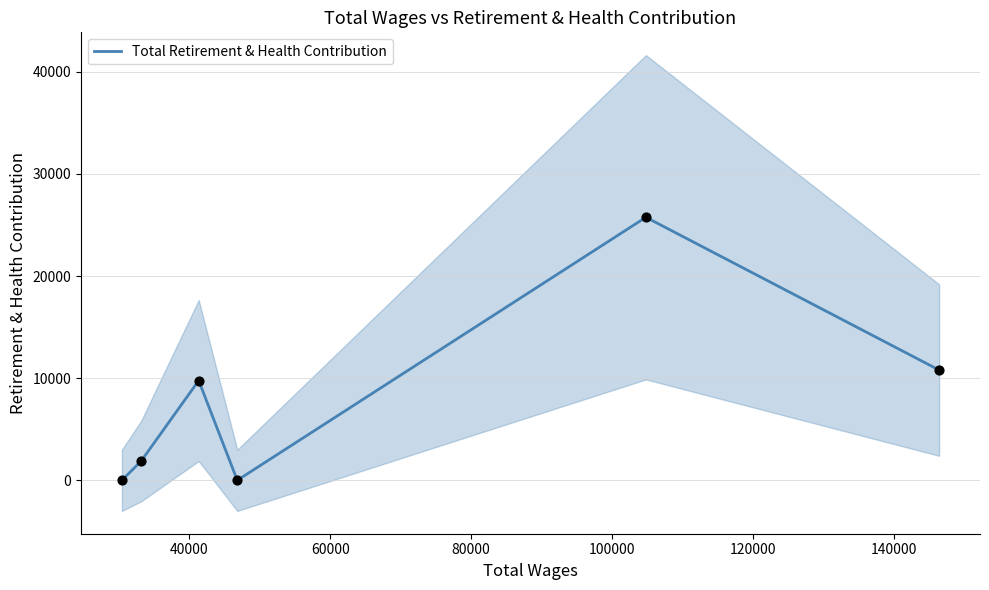

What is the maximum value for Total Retirement & Health Contribution?

25756